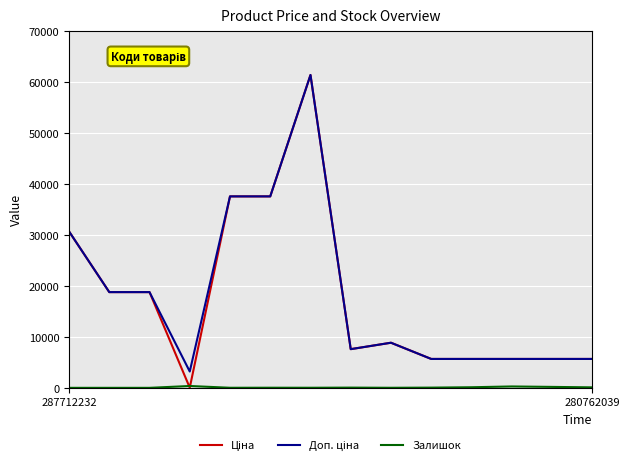

What is the maximum value shown in the chart?

61434.3